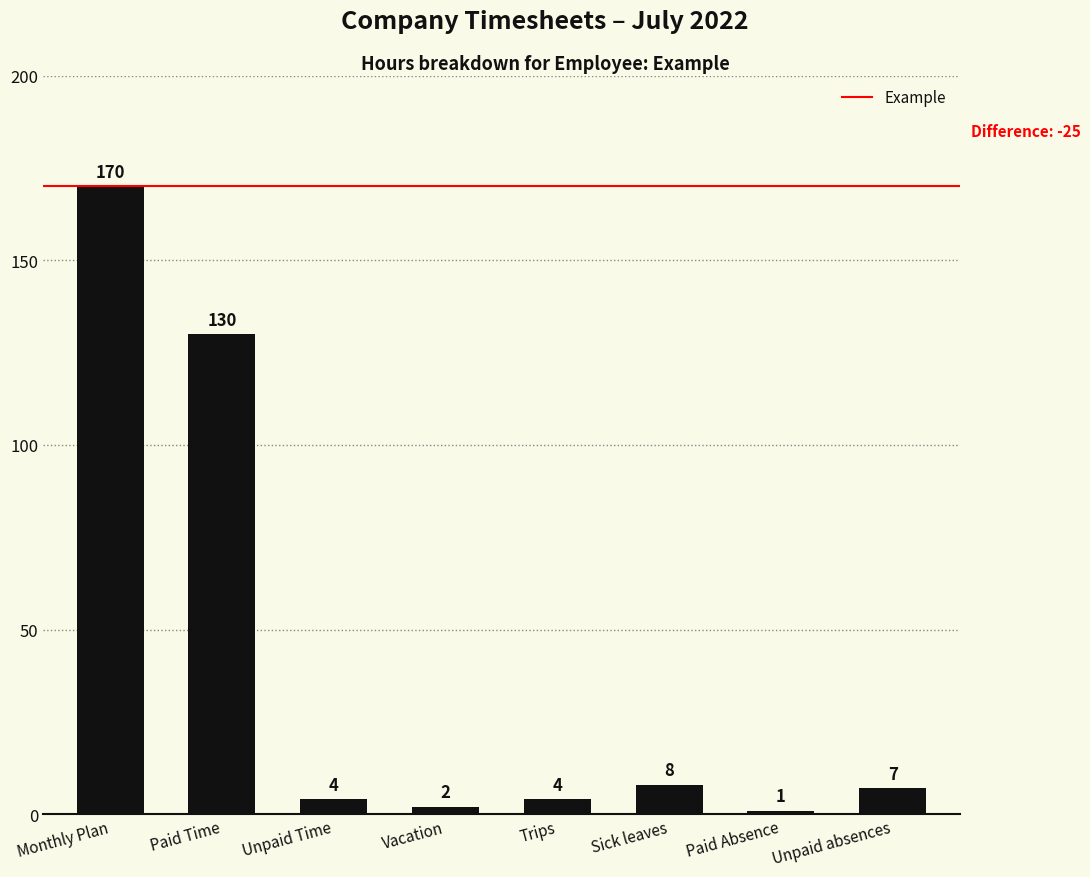

What is the difference between the maximum and minimum values?

169